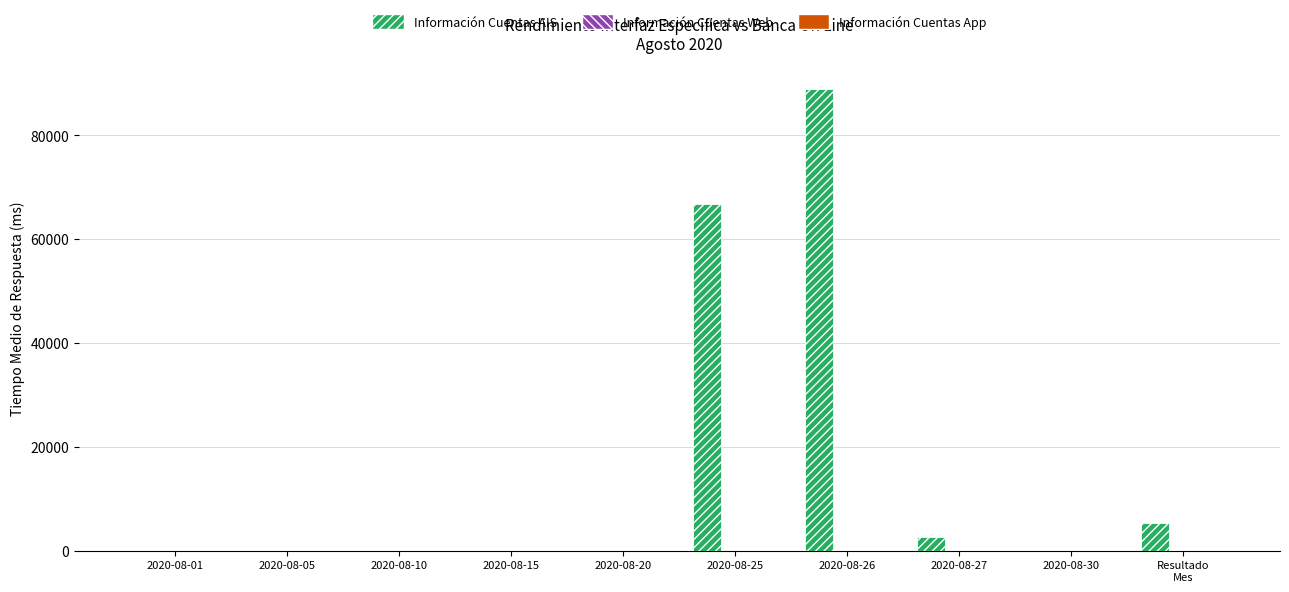

What is the sum of all values?

163432.1